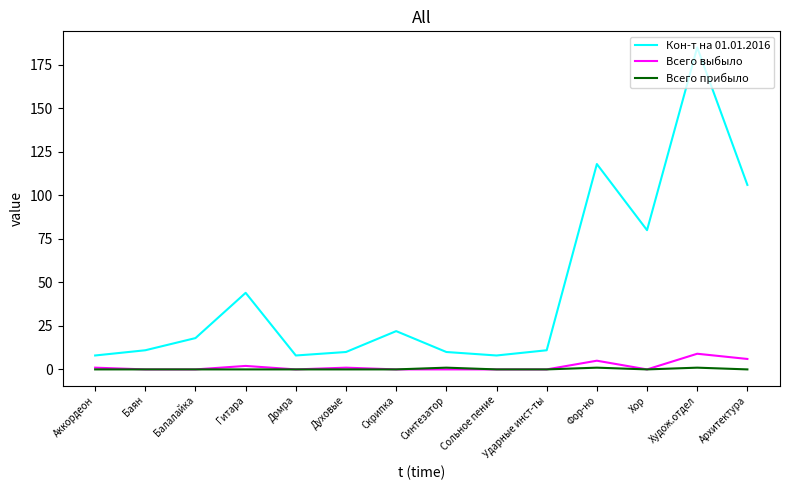

Is the value of Всего выбыло at Архитектура greater than the value of Всего прибыло at Хор?

Yes